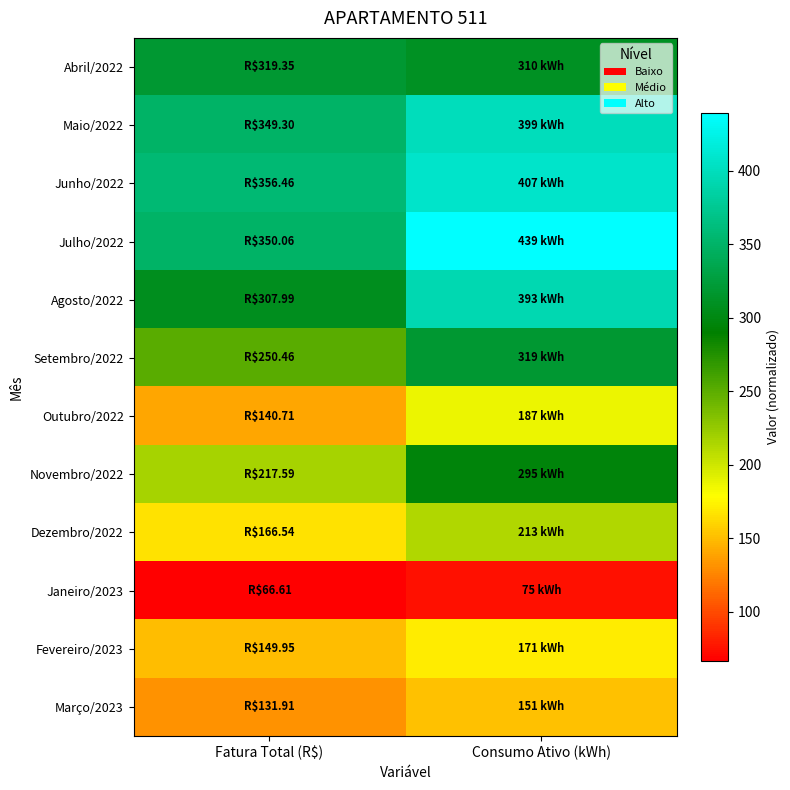

Reading left to right, what are all the values shown in this chart?

Abril/2022: Fatura Total (R$)=319.4	Consumo Ativo (kWh)=310.0
Maio/2022: Fatura Total (R$)=349.3	Consumo Ativo (kWh)=399.0
Junho/2022: Fatura Total (R$)=356.5	Consumo Ativo (kWh)=407.0
Julho/2022: Fatura Total (R$)=350.1	Consumo Ativo (kWh)=439.0
Agosto/2022: Fatura Total (R$)=308.0	Consumo Ativo (kWh)=393.0
Setembro/2022: Fatura Total (R$)=250.5	Consumo Ativo (kWh)=319.0
Outubro/2022: Fatura Total (R$)=140.7	Consumo Ativo (kWh)=187.0
Novembro/2022: Fatura Total (R$)=217.6	Consumo Ativo (kWh)=295.0
Dezembro/2022: Fatura Total (R$)=166.5	Consumo Ativo (kWh)=213.0
Janeiro/2023: Fatura Total (R$)=66.6	Consumo Ativo (kWh)=75.0
Fevereiro/2023: Fatura Total (R$)=149.9	Consumo Ativo (kWh)=171.0
Março/2023: Fatura Total (R$)=131.9	Consumo Ativo (kWh)=151.0